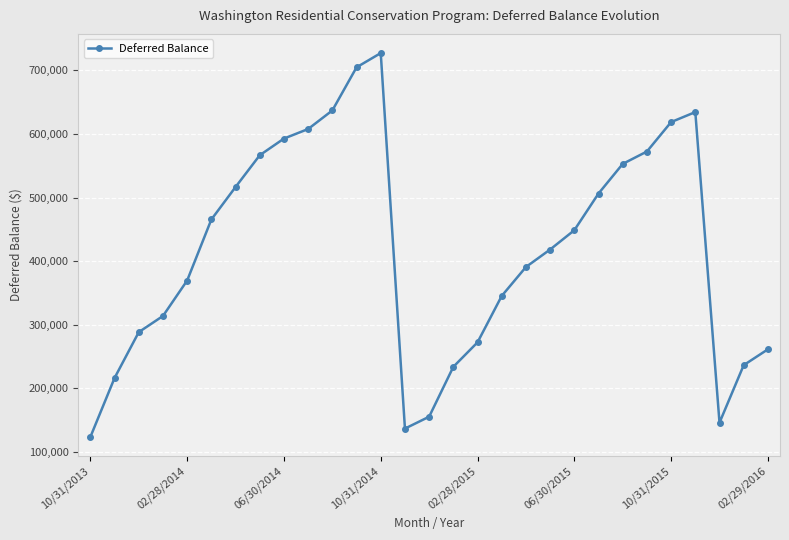

What is the maximum value shown in the chart?

727229.9